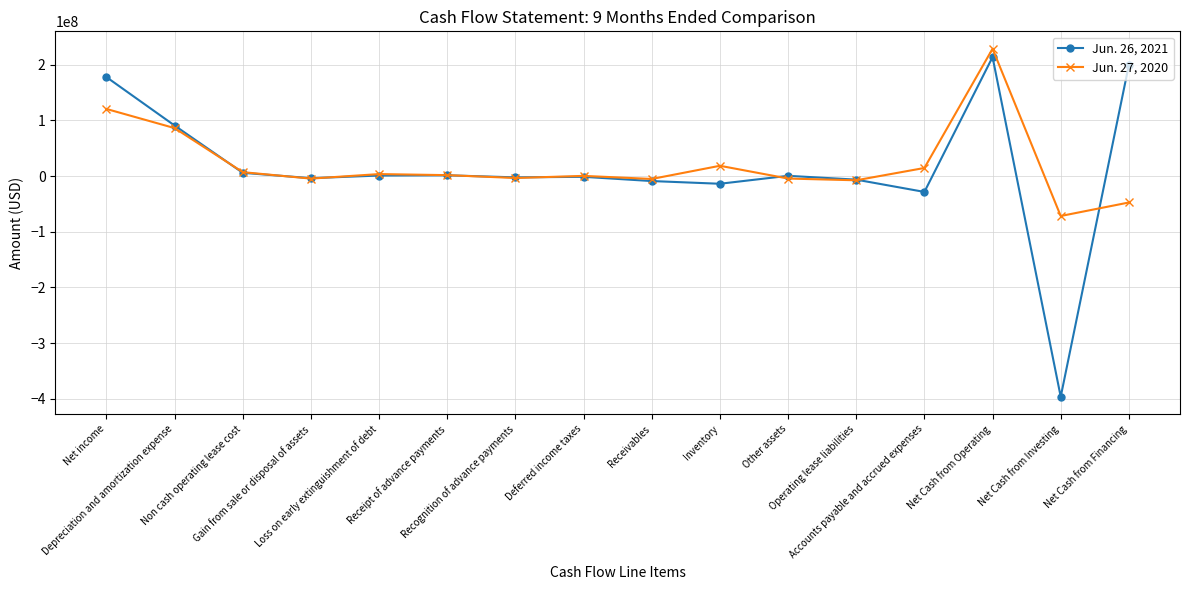

Rank the series by their average value, from lowest to highest.

Jun. 26, 2021, Jun. 27, 2020